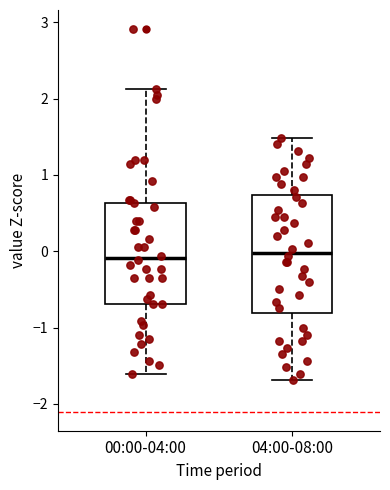

Where is the upper edge of the box for 04:00-08:00 on the y-axis? The values are not printed on the chart, so give them approximately, as read against the axis.

0.7